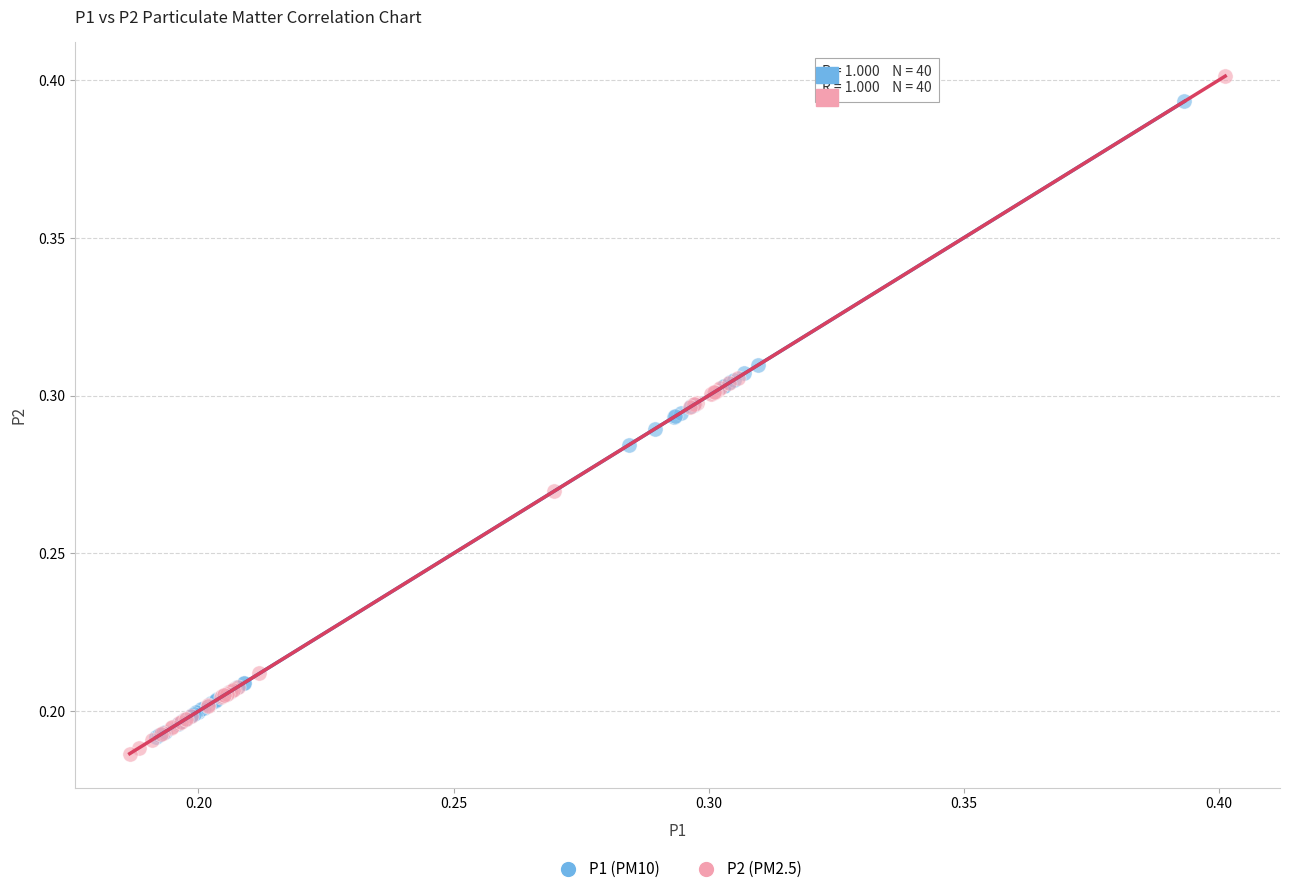

Which series has the largest Y range (max minus min)?

P2 (PM2.5)